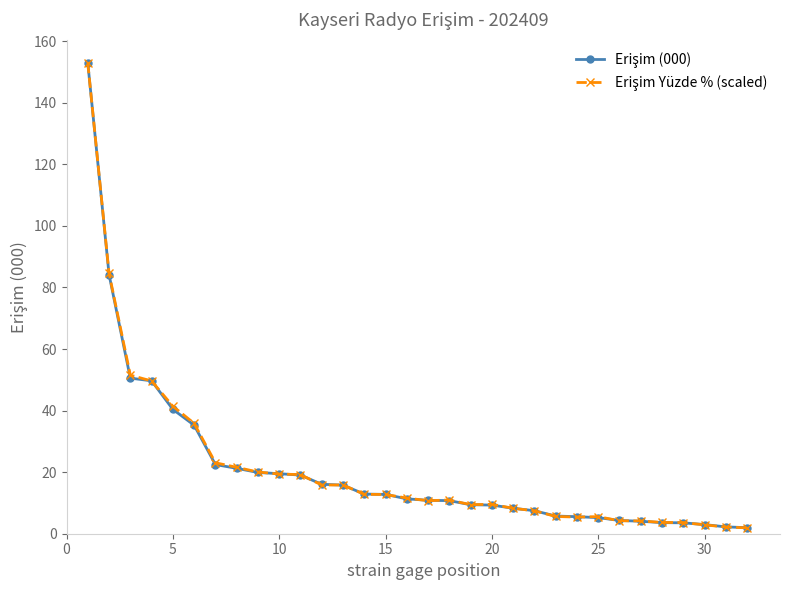

What is the greatest value displayed?

152.9